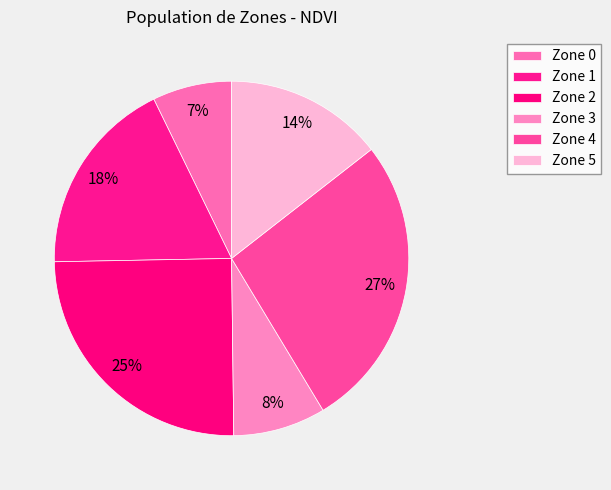

How many segments does this pie chart have?

6